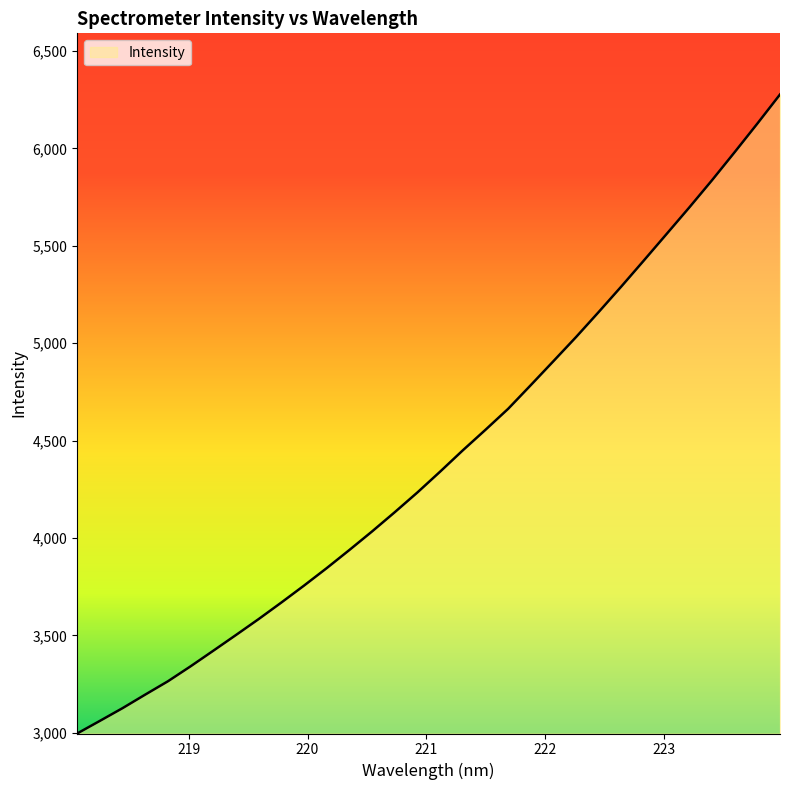

What is the difference between the maximum and minimum values?

3280.6